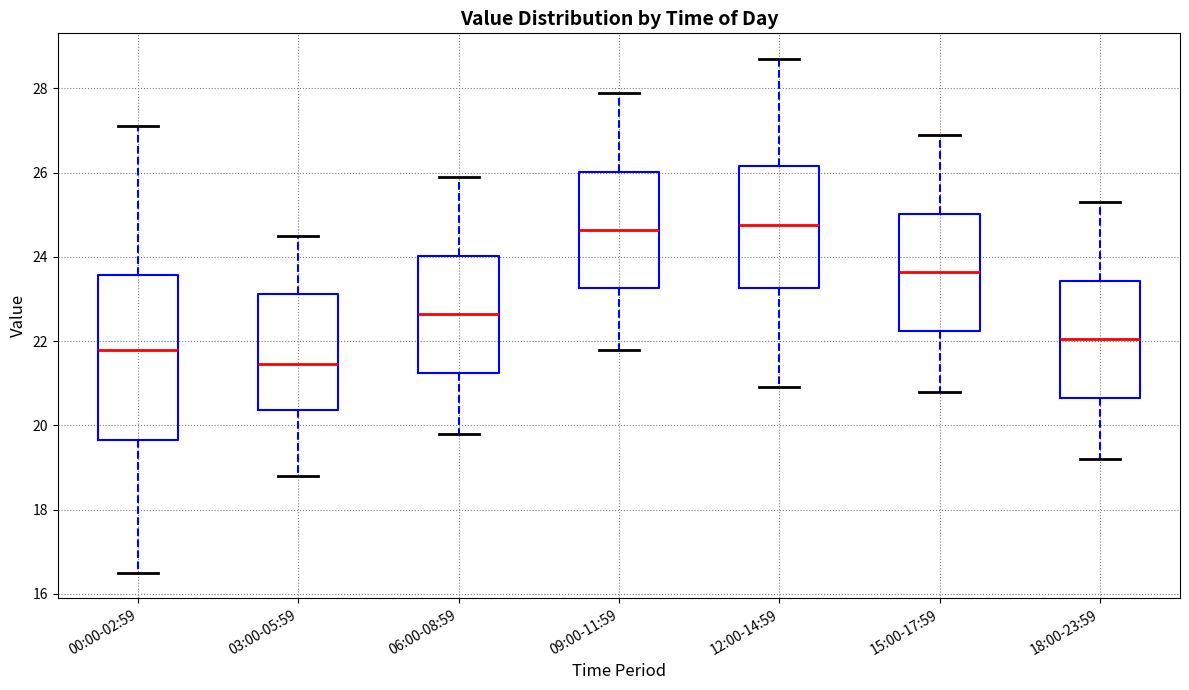

Reading left to right, read every box against the y-axis: the position of its median line, the range the box covers, and the ends of its whiskers. The values are not printed on the chart, so give them approximately, as read against the axis.

00:00-02:59: median 21.8, box 19.6 to 23.6, whiskers 16.6 to 27.2
03:00-05:59: median 21.4, box 20.4 to 23.2, whiskers 18.8 to 24.6
06:00-08:59: median 22.6, box 21.2 to 24.0, whiskers 19.8 to 26.0
09:00-11:59: median 24.6, box 23.2 to 26.0, whiskers 21.8 to 28.0
12:00-14:59: median 24.8, box 23.2 to 26.2, whiskers 21.0 to 28.8
15:00-17:59: median 23.6, box 22.2 to 25.0, whiskers 20.8 to 27.0
18:00-23:59: median 22.0, box 20.6 to 23.4, whiskers 19.2 to 25.4